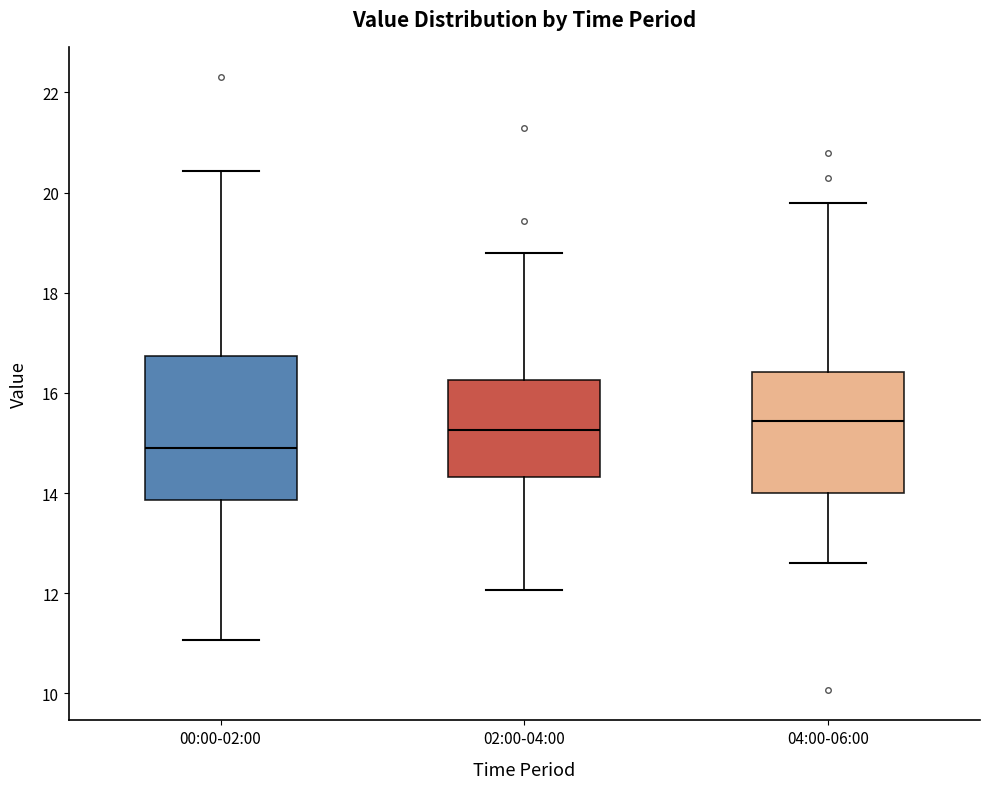

Comparing the boxes themselves (not the whiskers), which one is the tallest?

00:00-02:00